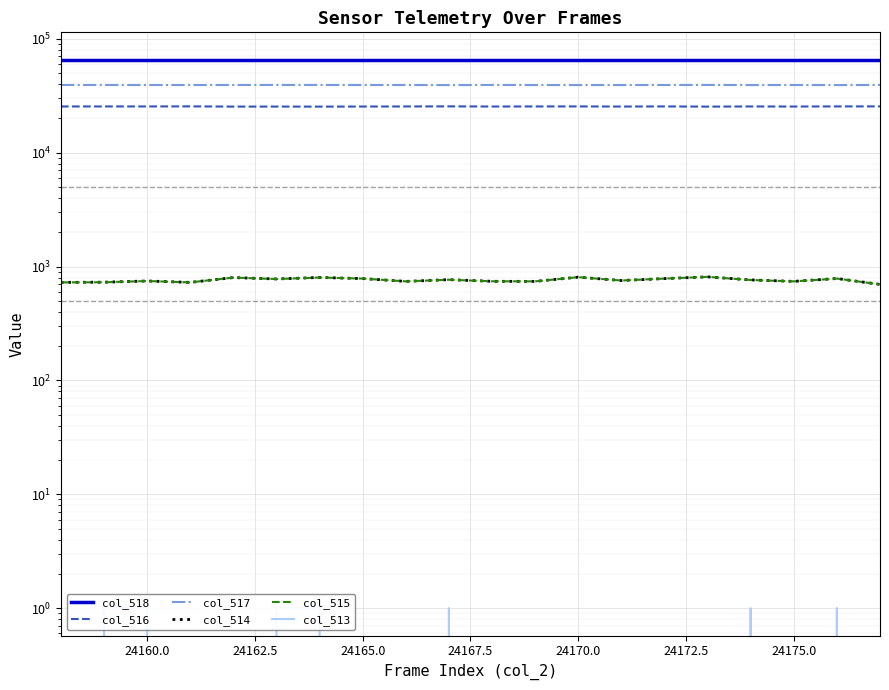

Rank the series by their maximum value, from lowest to highest.

col_513, col_514, col_515, col_516, col_517, col_518